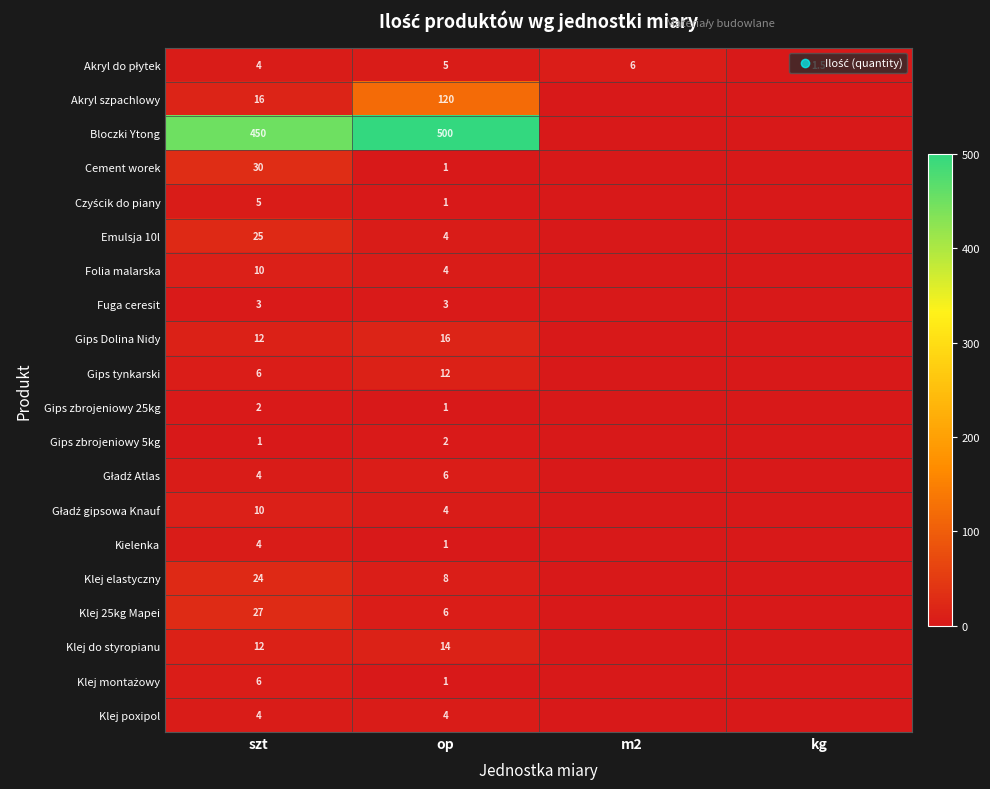

What is the total value across all series at szt?

655.0